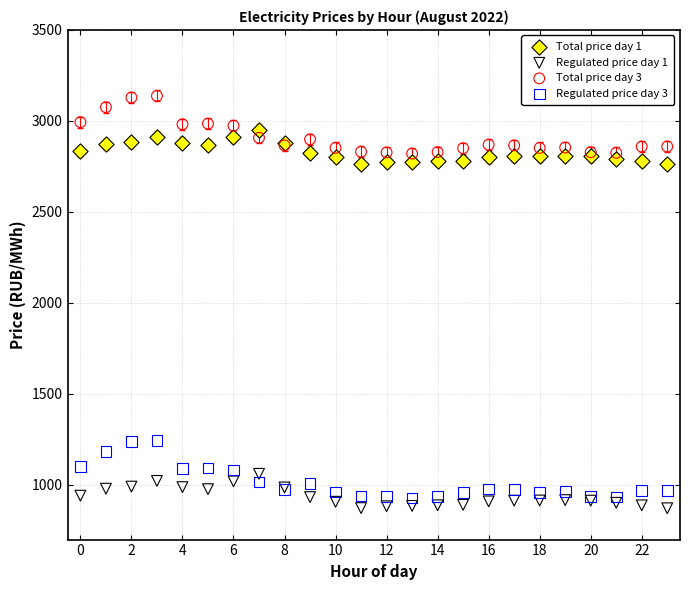

Which series contains the highest Y value?

Total price day 3